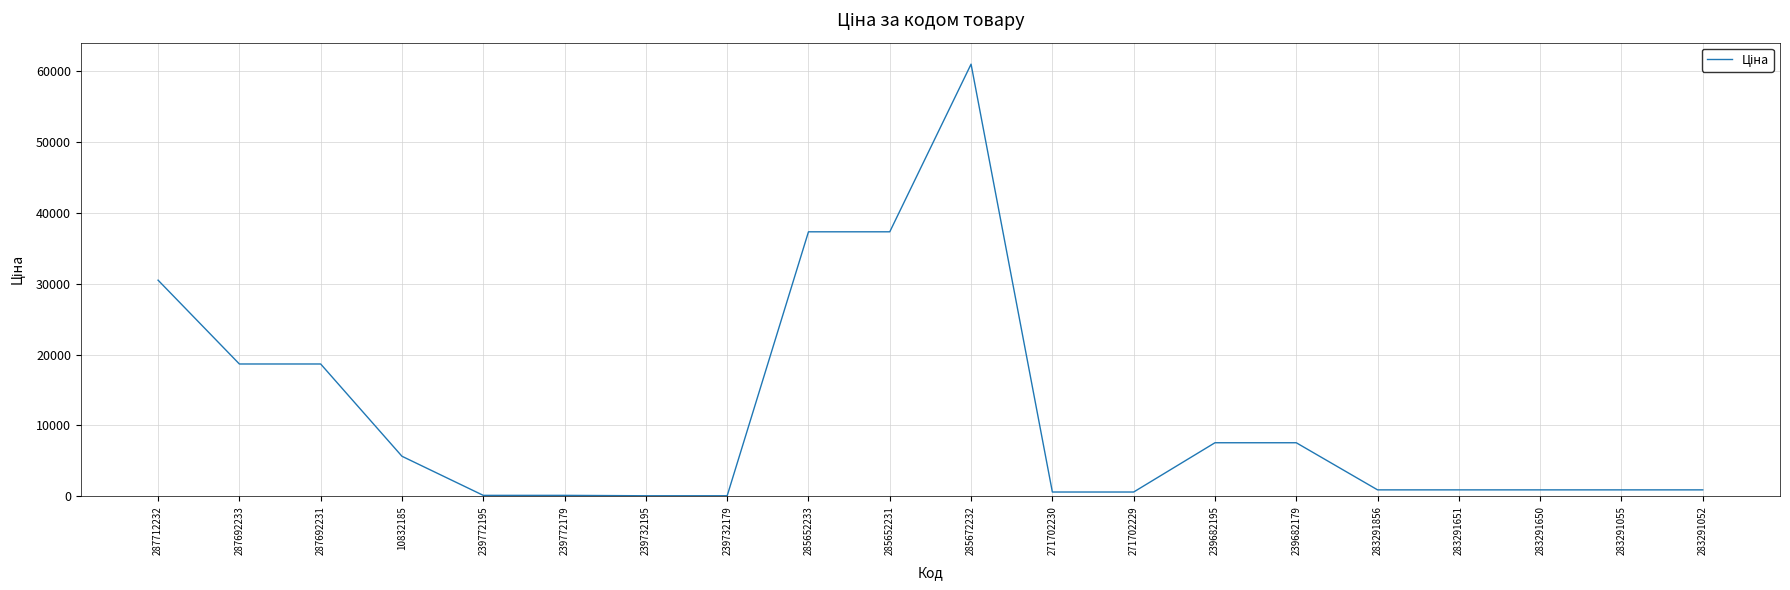

Count the number of data series in this chart.

1